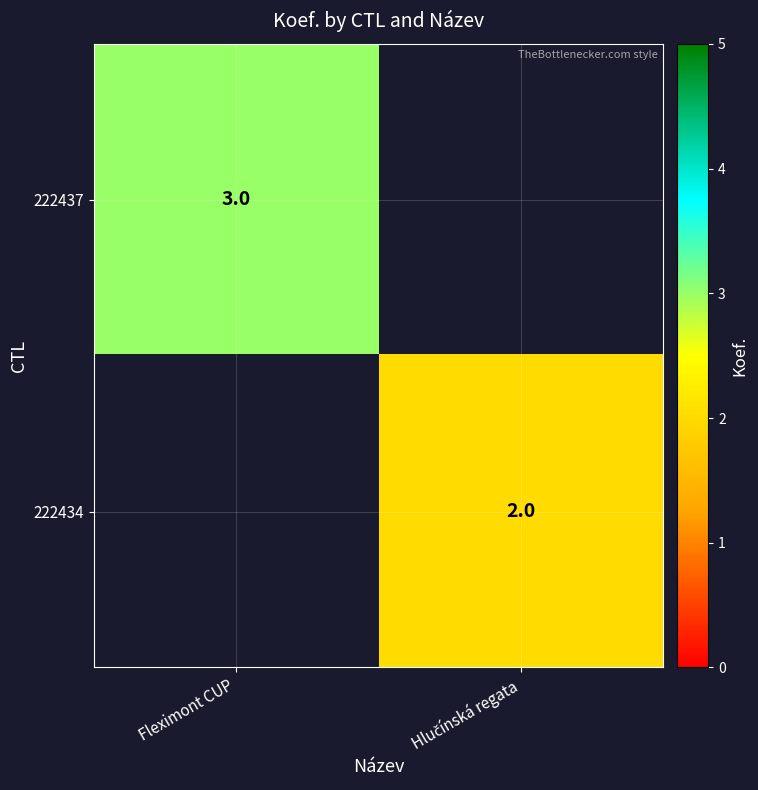

True or false: 222437 has a value of 3 at Fleximont CUP.

True